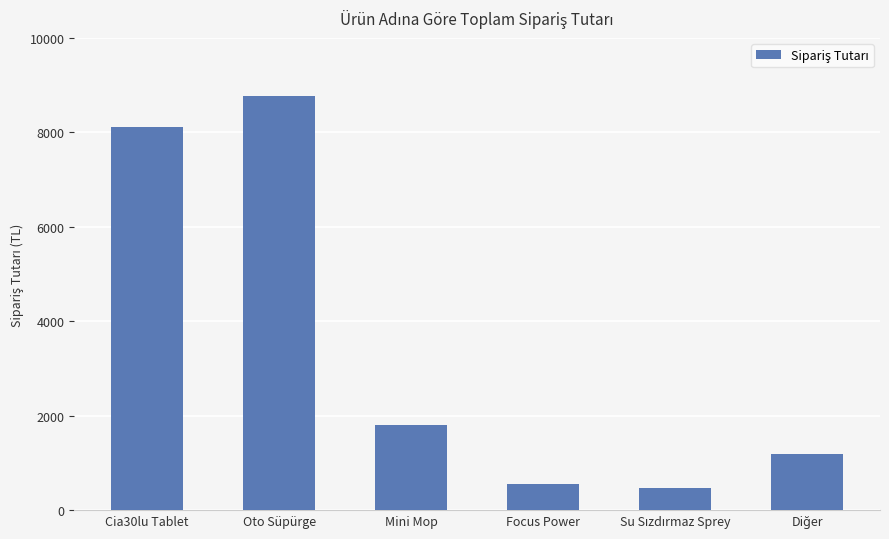

How many values are below 1796?

3